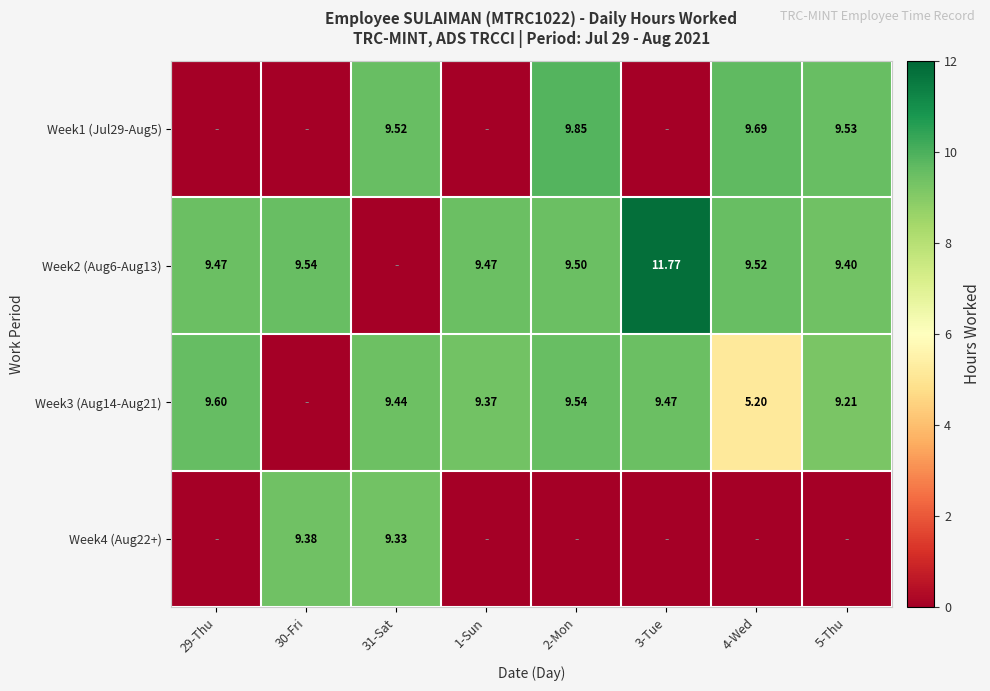

True or false: Week4 (Aug22+) has a value of 9.3 at 31-Sat.

True